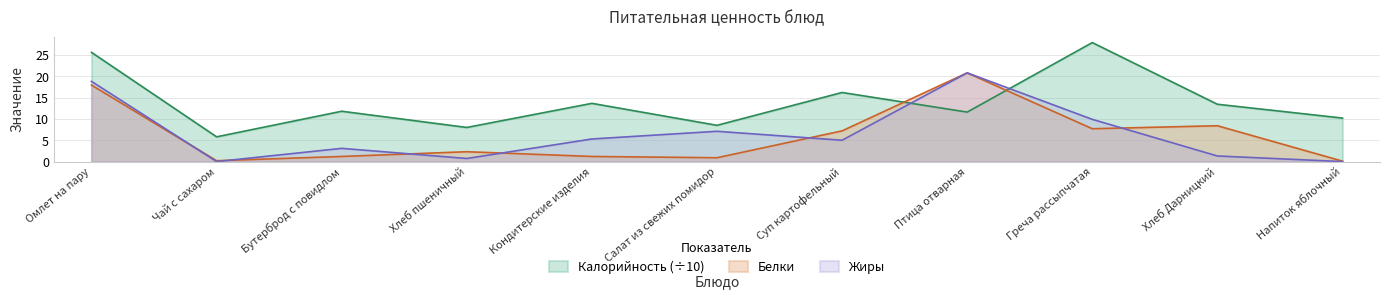

What is the spread (max minus min) of values at Напиток яблочный?

10.2